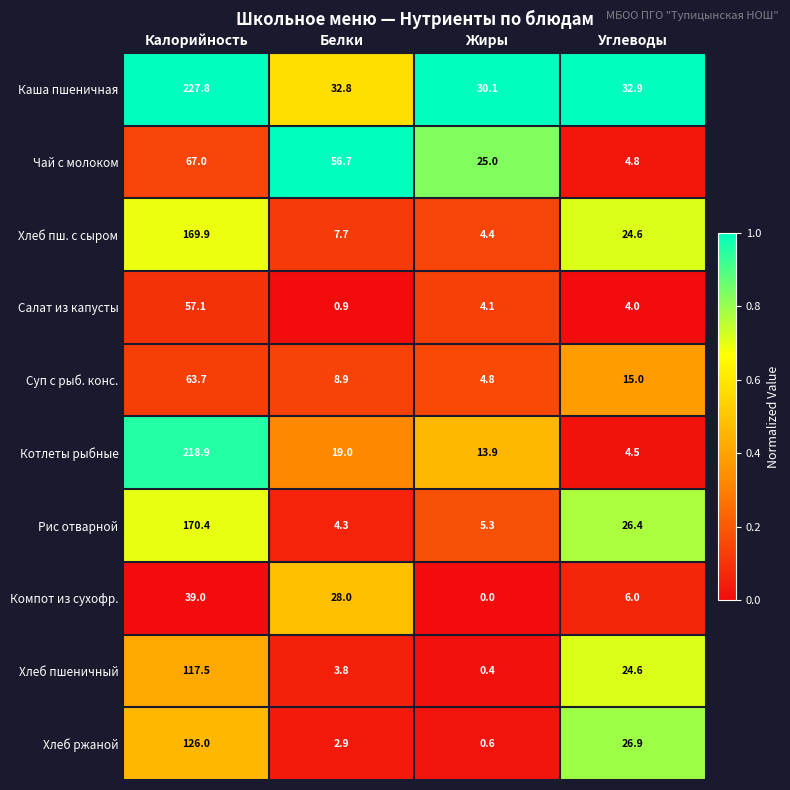

True or false: Чай с молоком has a value of 6.4 at Углеводы.

False